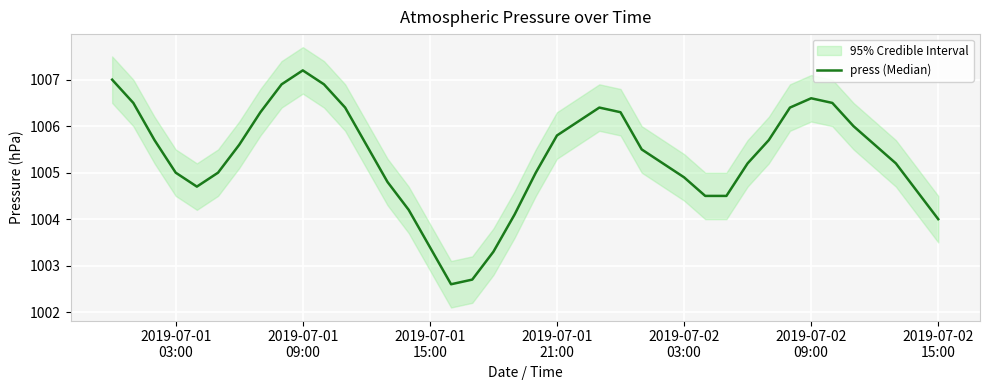

What is the difference between the maximum and minimum values?

4.6